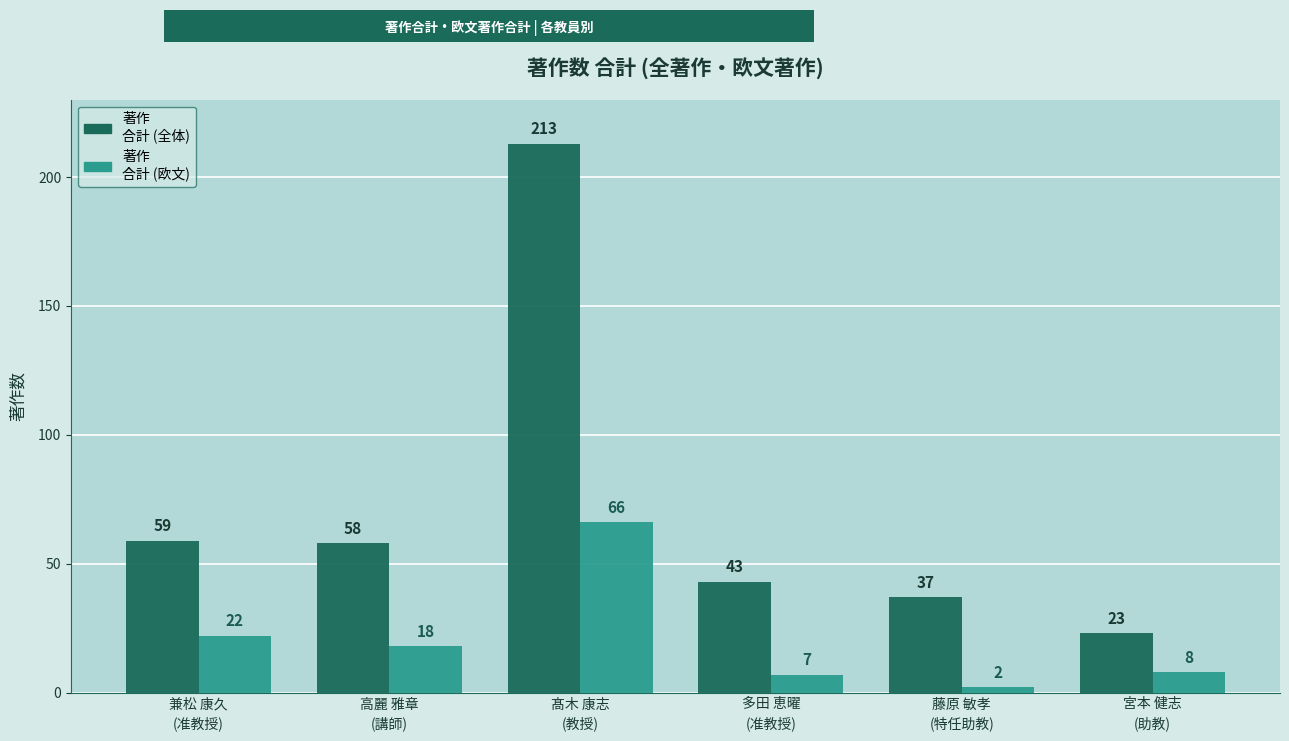

What is the maximum value shown in the chart?

213